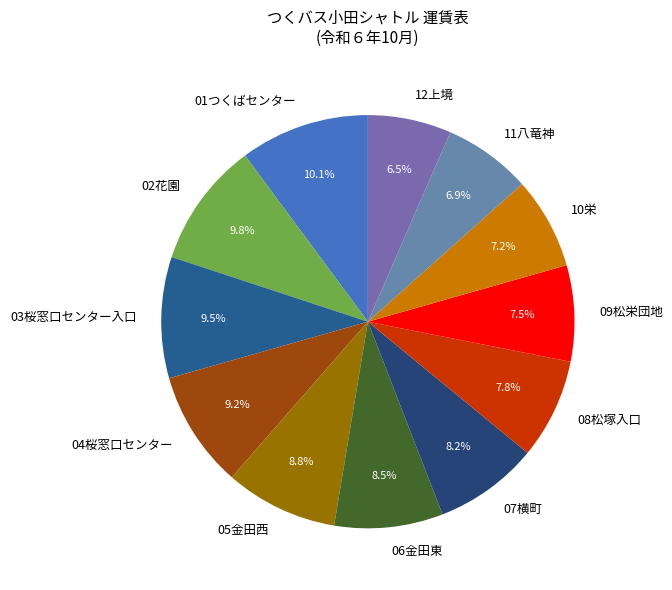

How many slices are in this pie chart?

12